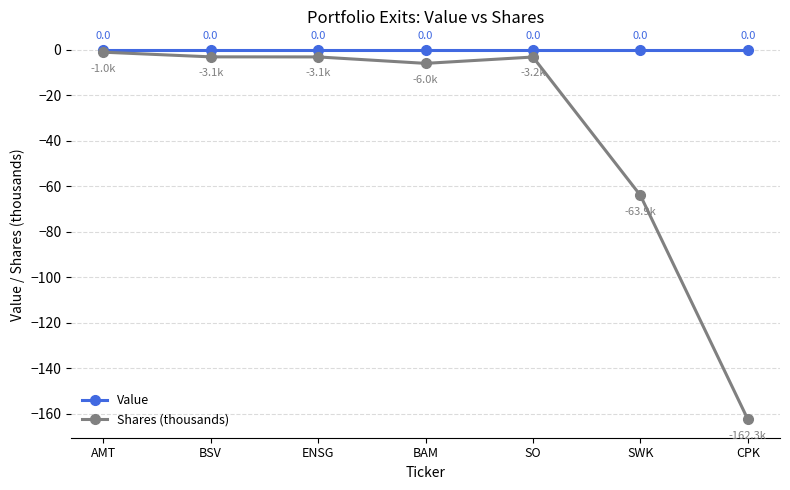

Rank the series at ENSG from lowest to highest value.

Shares (thousands), Value